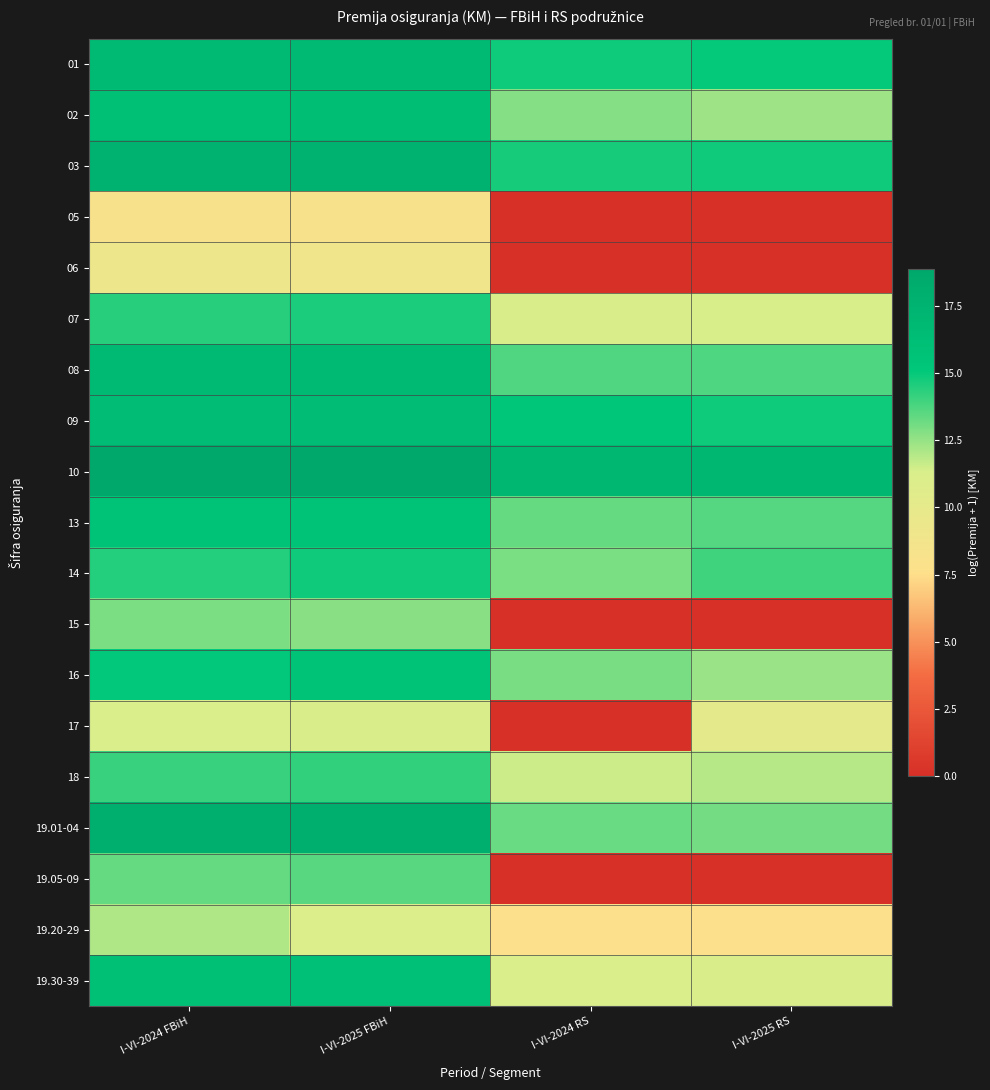

Rank the series by their maximum value, from lowest to highest.

05, 06, 17, 19.20-29, 15, 19.05-09, 18, 07, 14, 16, 13, 19.30-39, 02, 09, 01, 08, 03, 19.01-04, 10